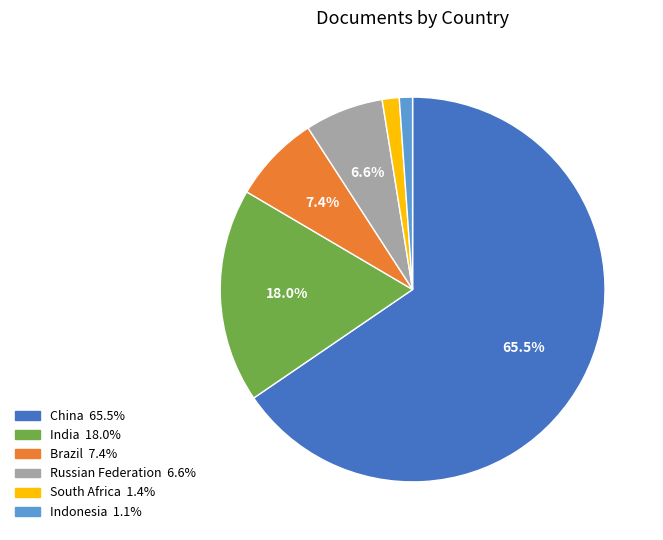

True or false: South Africa accounts for 1% of the total.

True